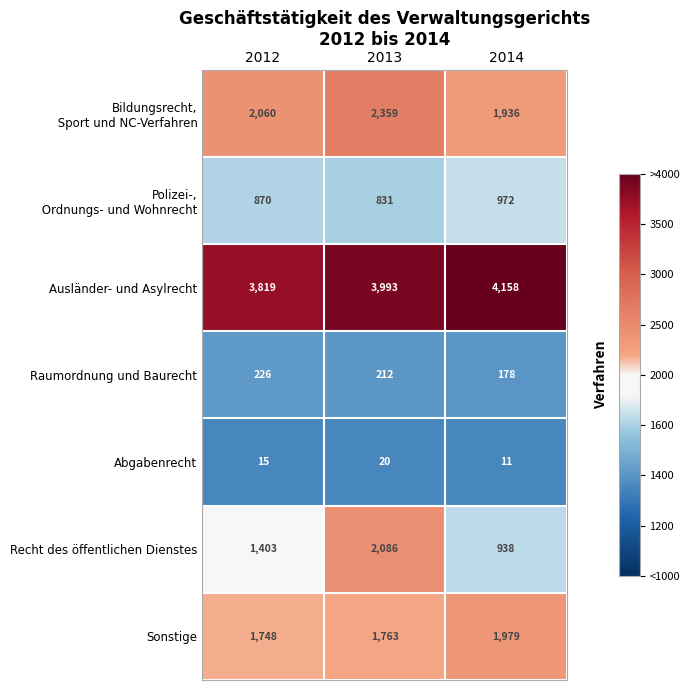

What is the total value across all series at 2013?

11264